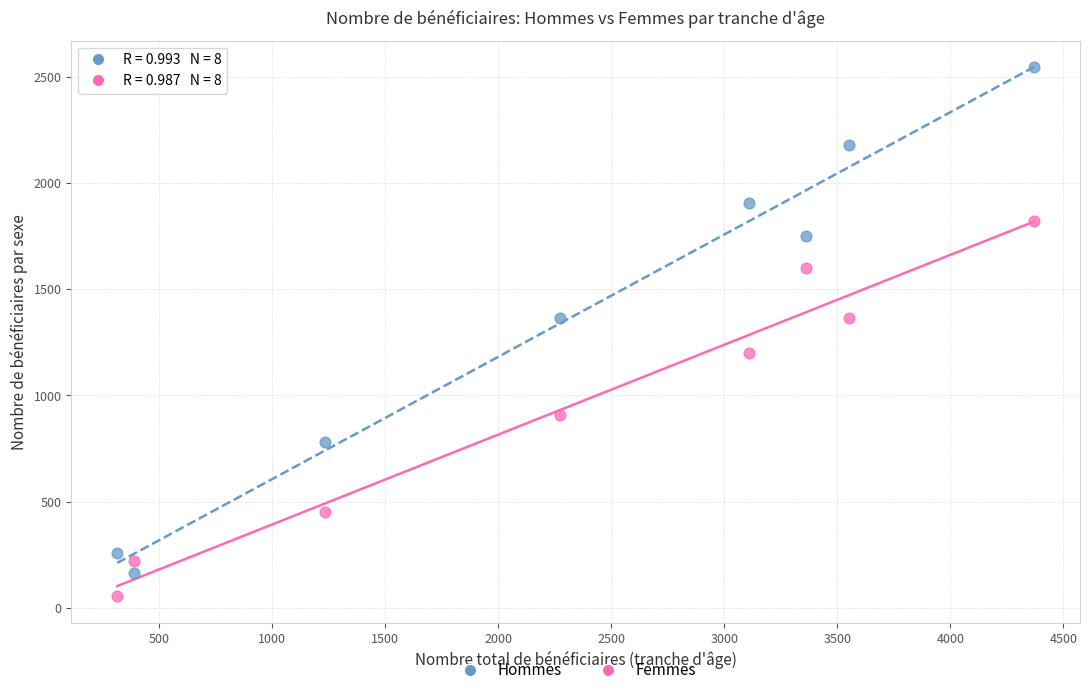

Which series contains the lowest Y value?

Femmes